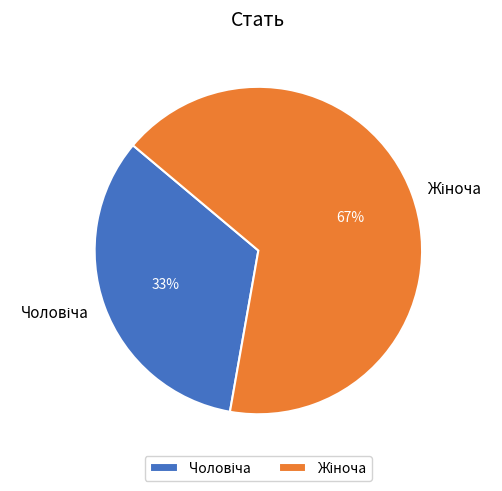

Is there a majority slice in this chart?

Yes